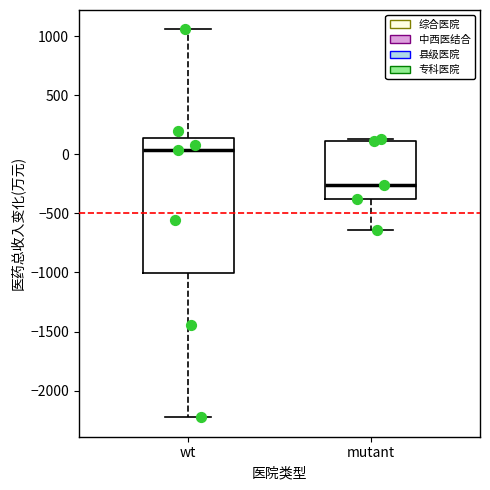

Comparing the boxes themselves (not the whiskers), which one is the tallest?

wt